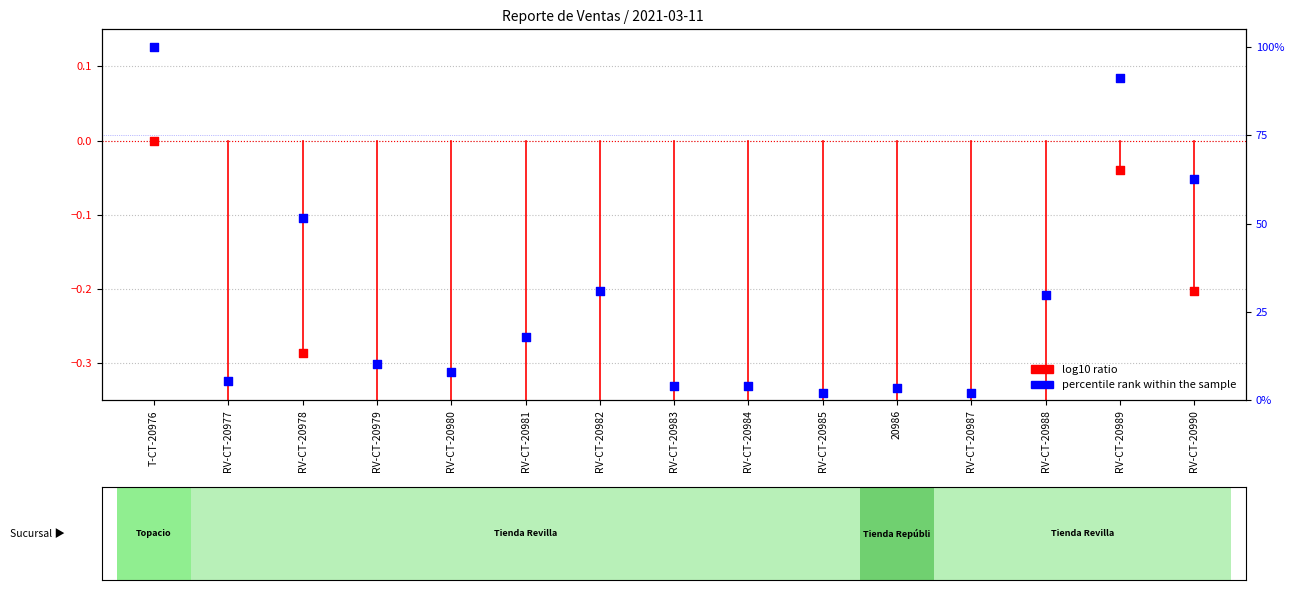

What is the total value across all series at RV-CT-20989?

91.1